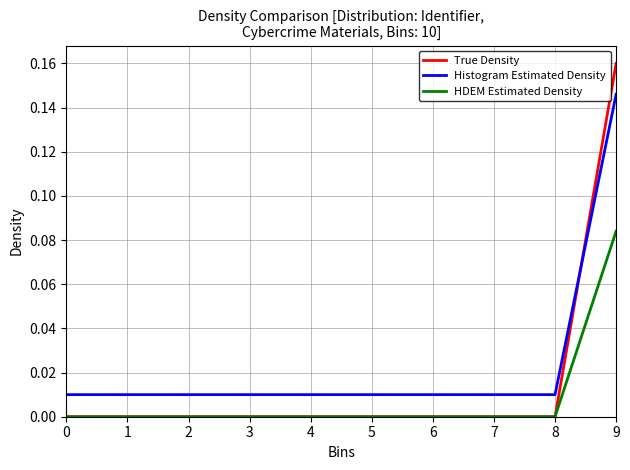

The value of Histogram Estimated Density at 4 is 0.0. True or false?

True